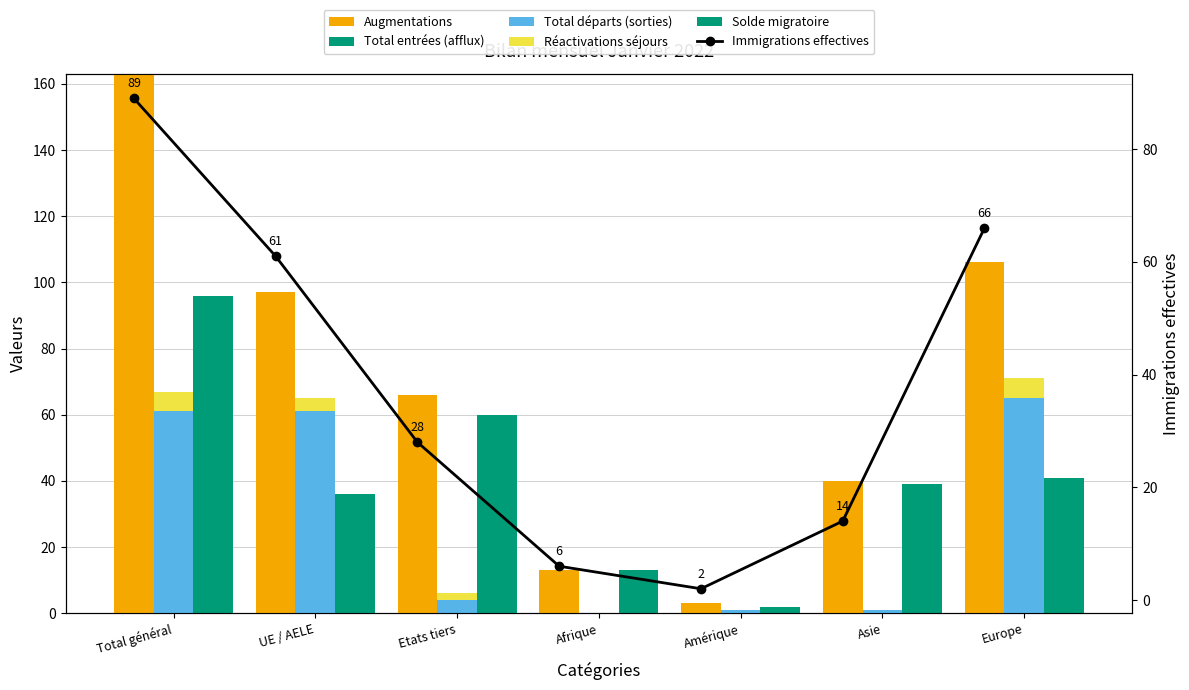

Which series has the widest spread of values?

Augmentations